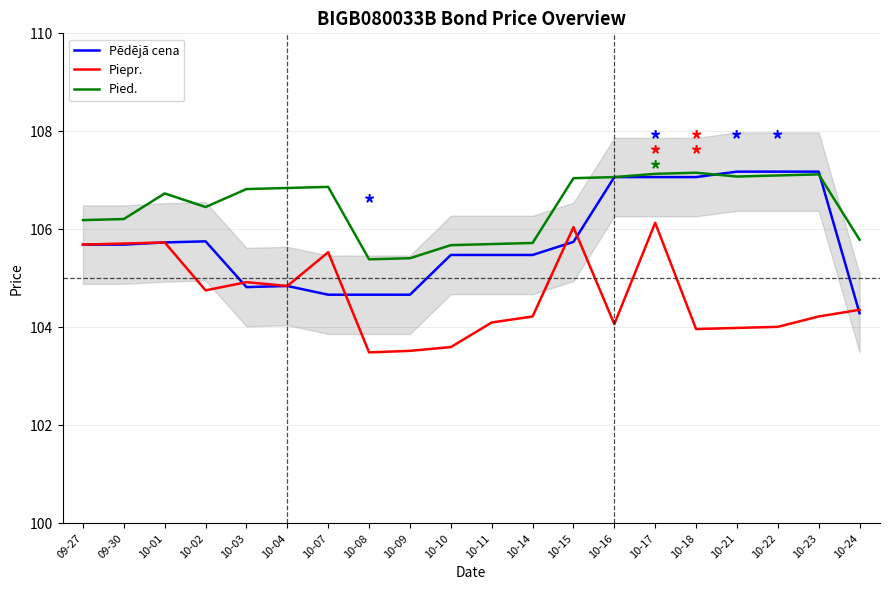

Rank the series by their maximum value, from lowest to highest.

Piepr., Pied., Pēdējā cena